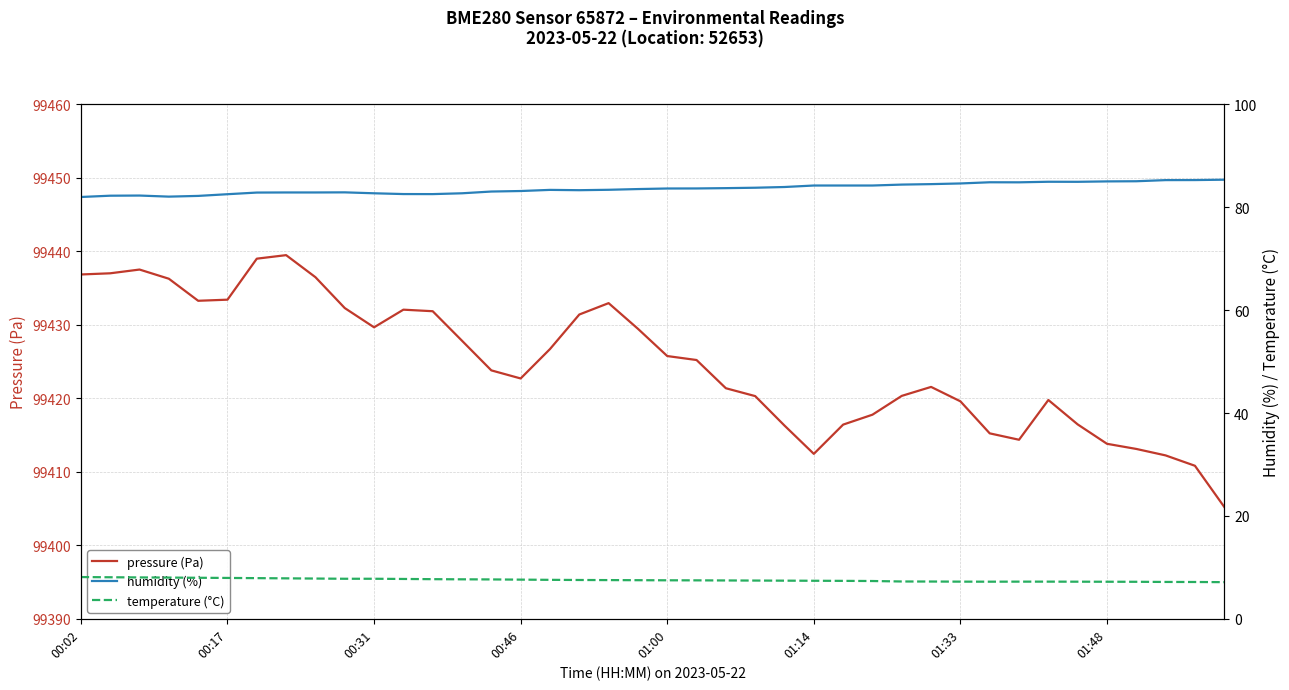

True or false: pressure (Pa) and humidity (%) cross at least once.

False